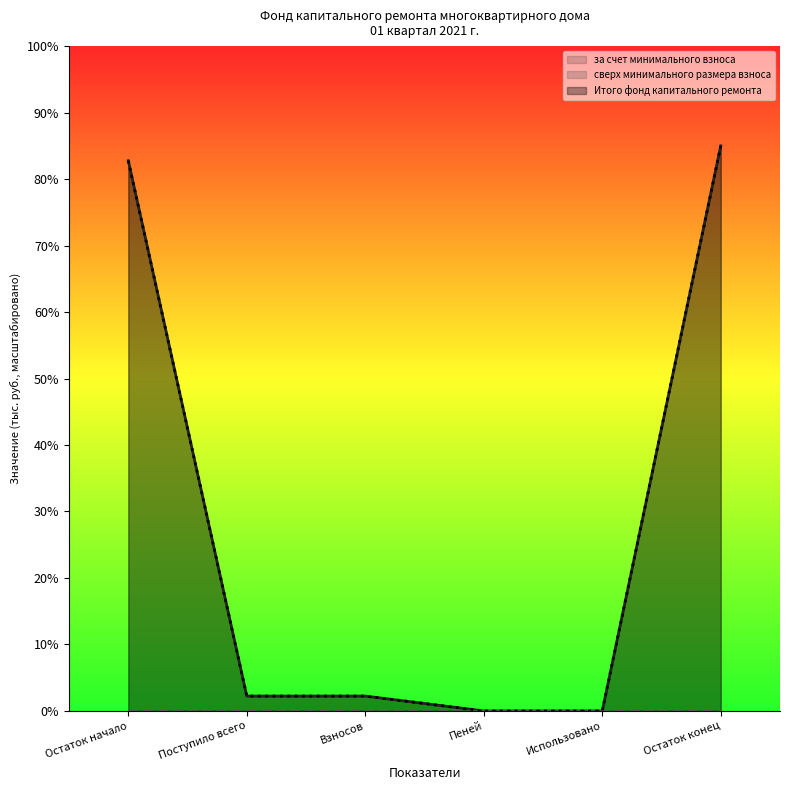

True or false: Итого фонд капитального ремонта has more than 2 interior local peaks.

False